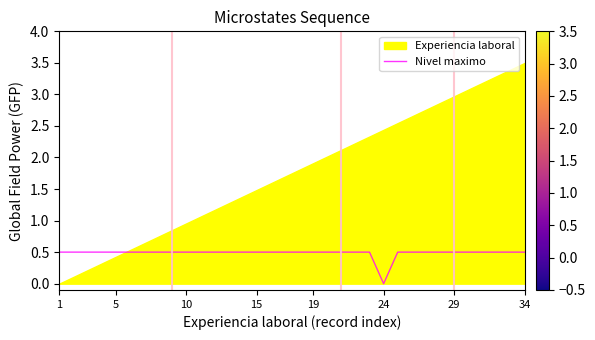

Is it true that Nivel maximo equals 0.5 at 19?

True